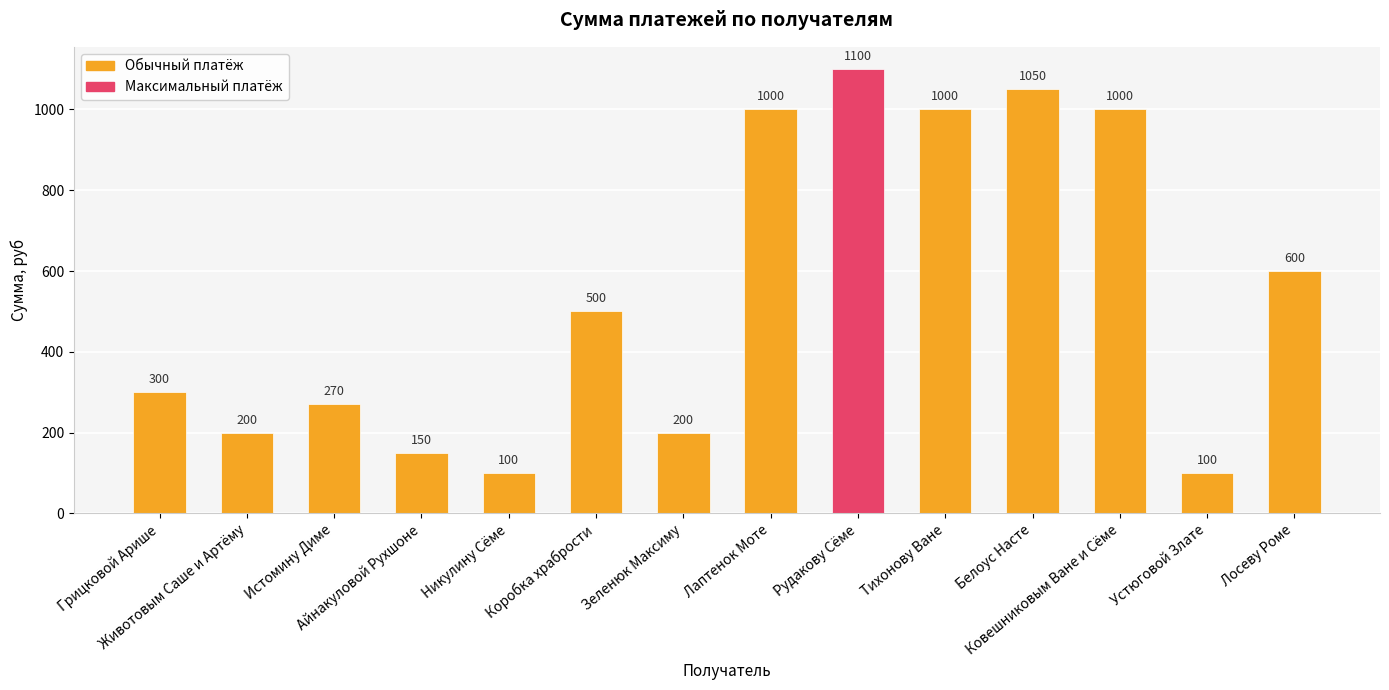

What is the change in value from Коробка храбрости to Белоус Насте?

+550